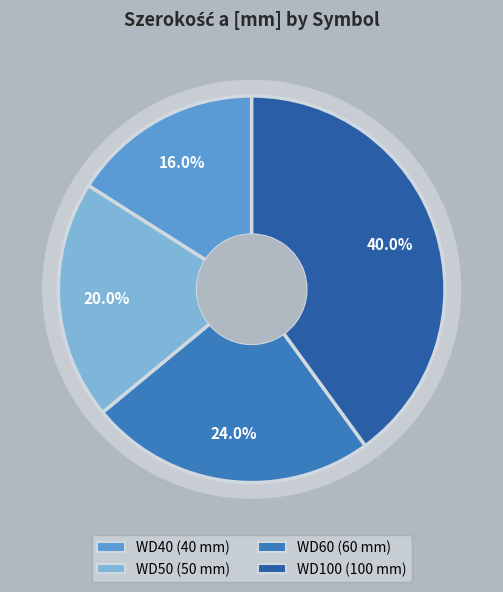

Which category has the biggest portion of the pie?

WD100